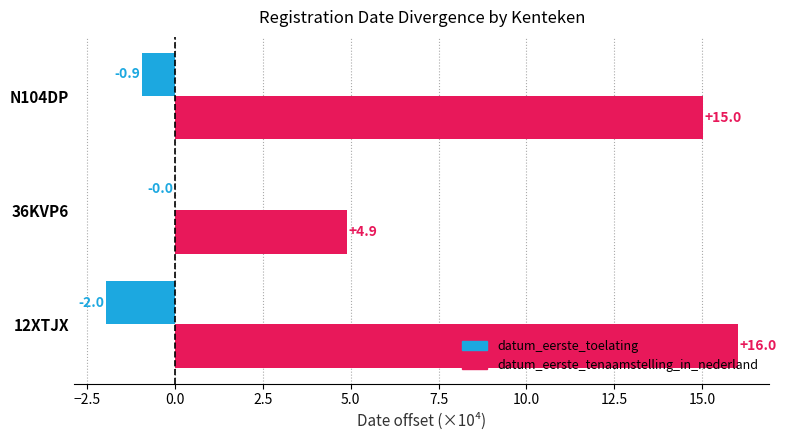

At which label does datum_eerste_toelating reach its peak?

36KVP6